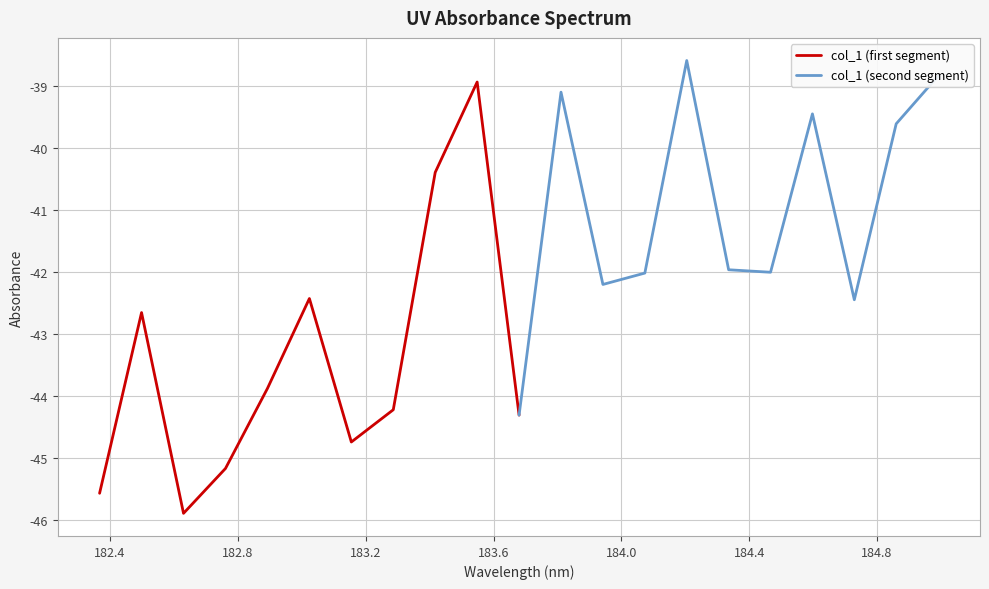

What is the highest value of the col_1 (first segment) series?

-38.9